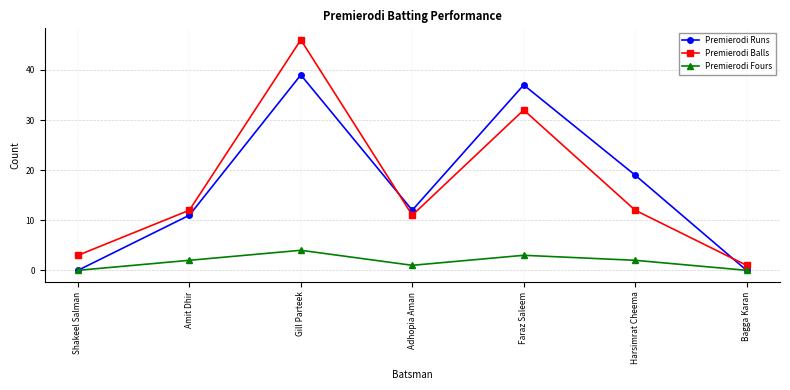

What is the maximum value shown in the chart?

46